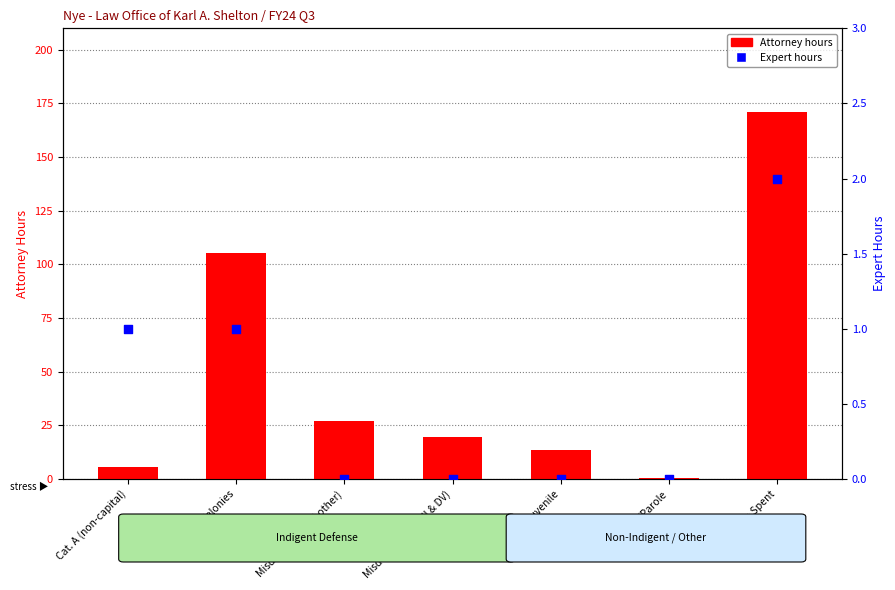

At which category is the sum across all series the highest?

Total Time Spent